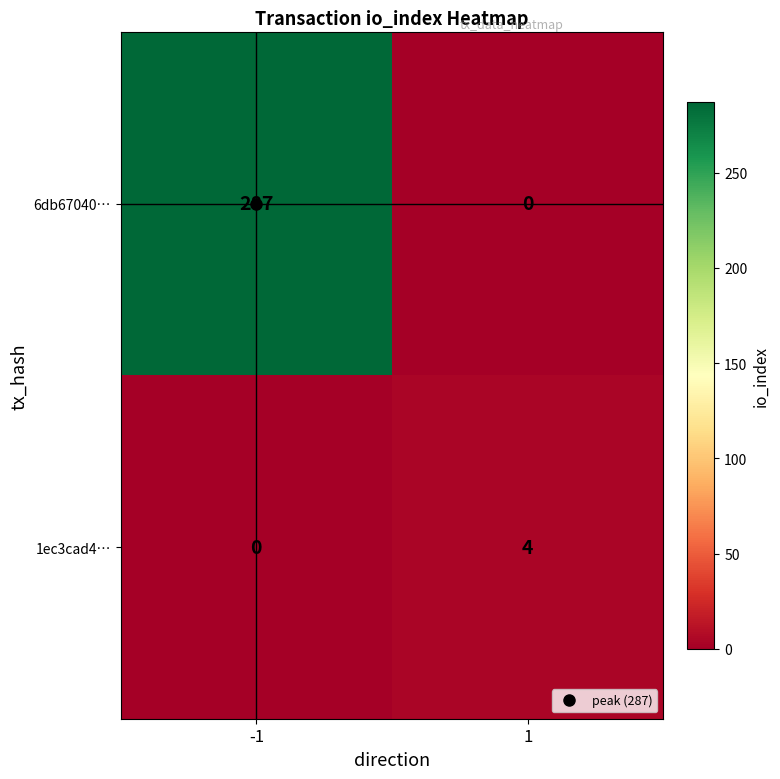

The value of 6db67040… at -1 is 172. True or false?

False